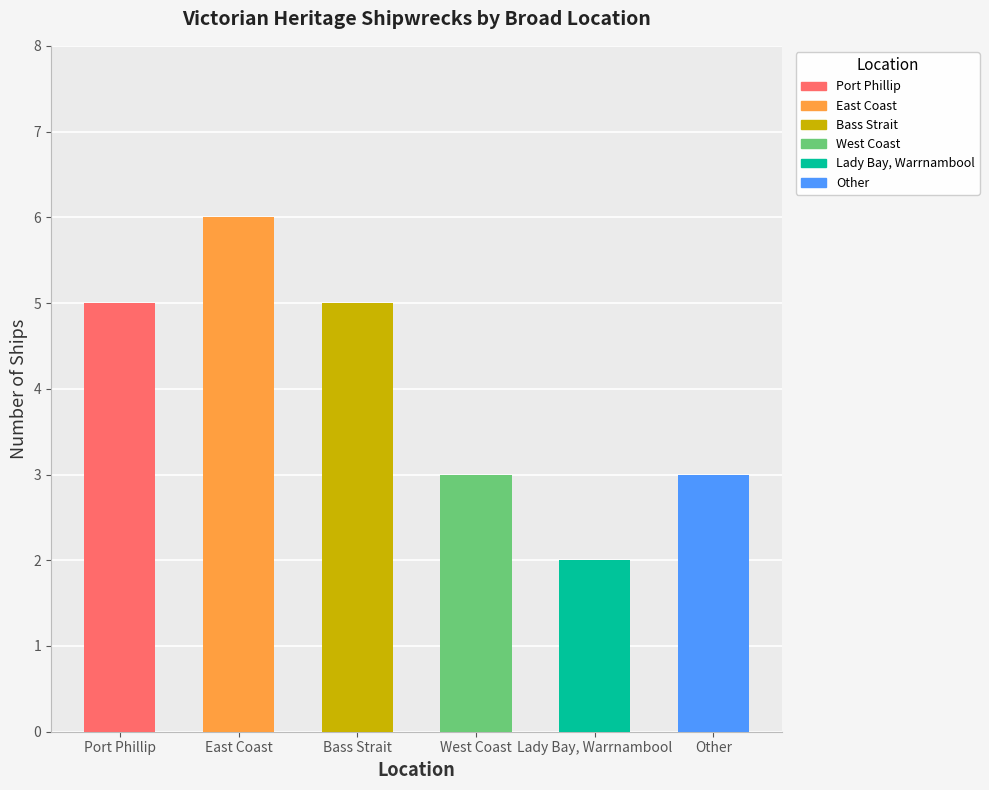

Reading left to right, transcribe all the data shown in this chart.

5	6	5	3	2	3